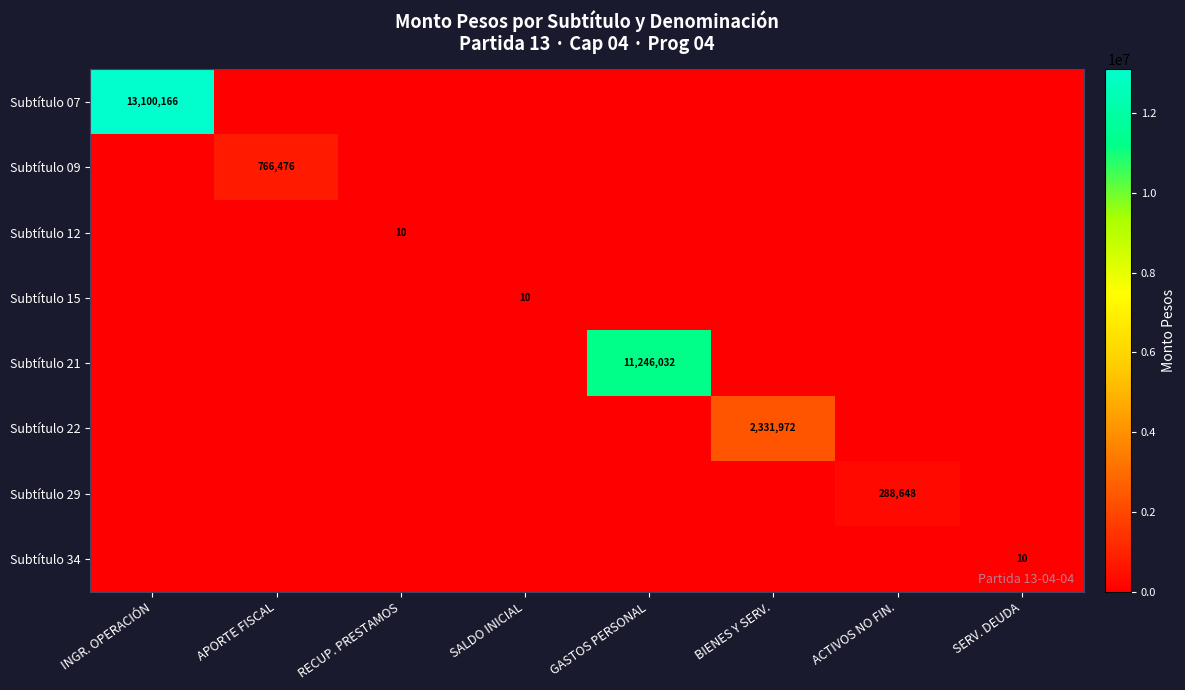

What is the difference between the highest and lowest values at GASTOS PERSONAL?

11246032